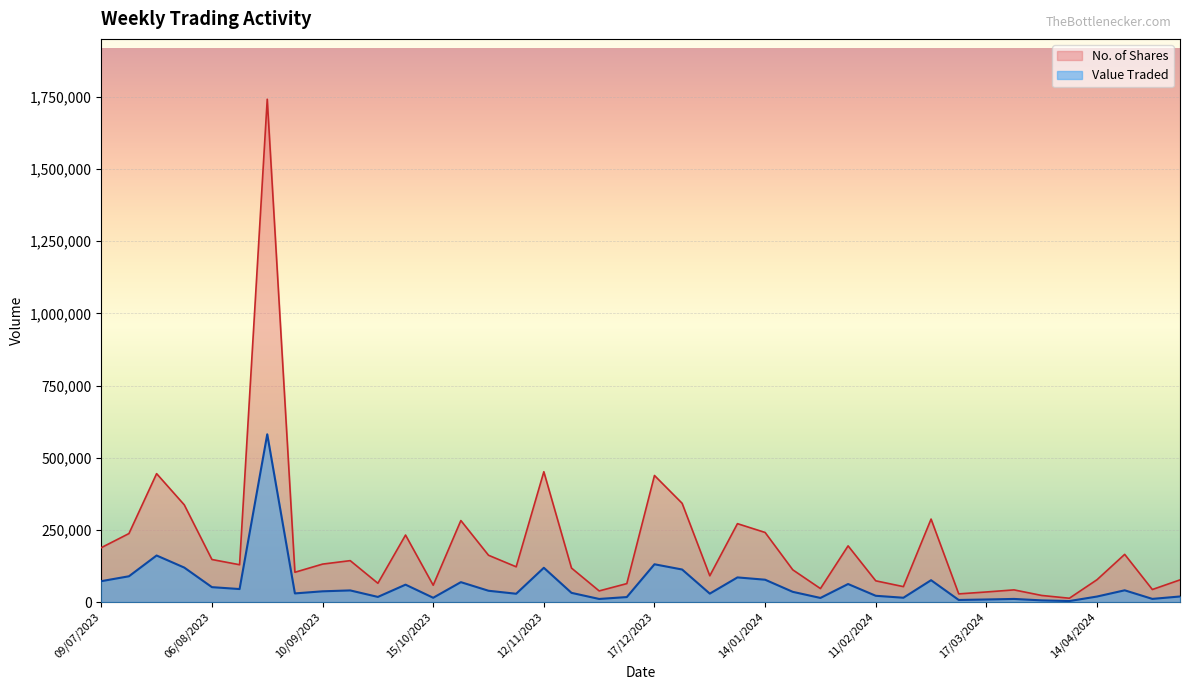

List the series in order of their overall mean, highest first.

No. of Shares, Value Traded